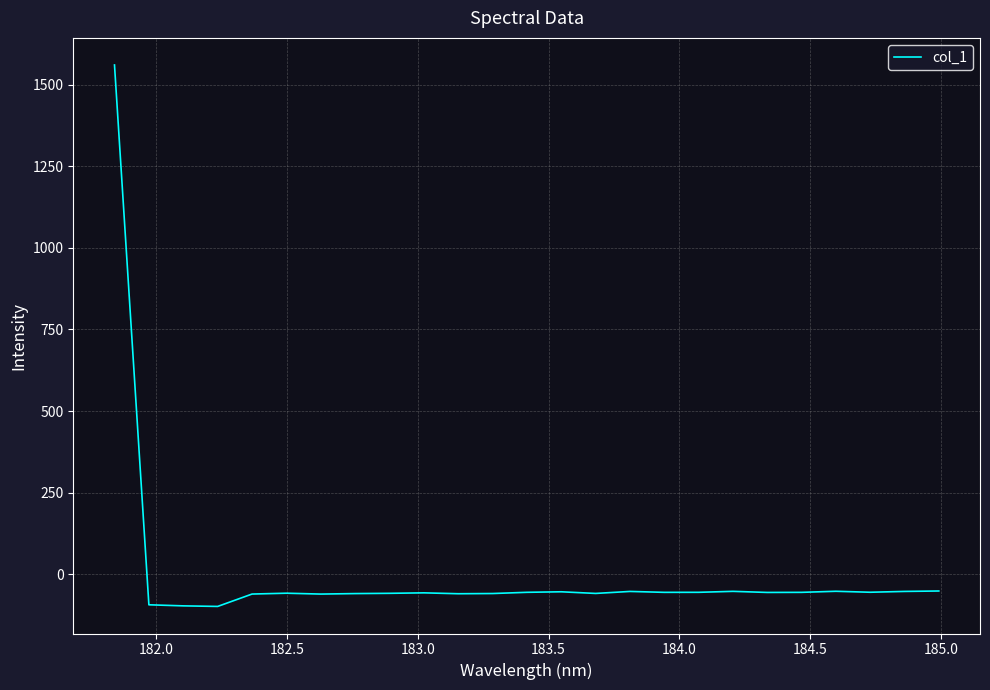

What is the smallest value displayed?

-98.5